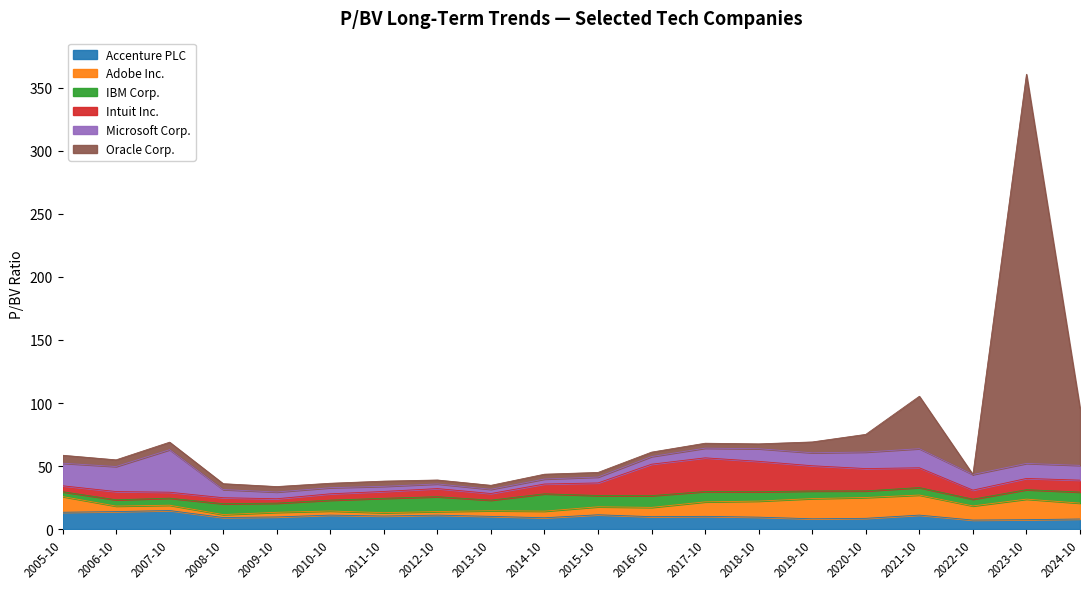

Between which two adjacent categories do Intuit Inc. and Oracle Corp. first intersect?

2005-10-31 and 2006-10-18